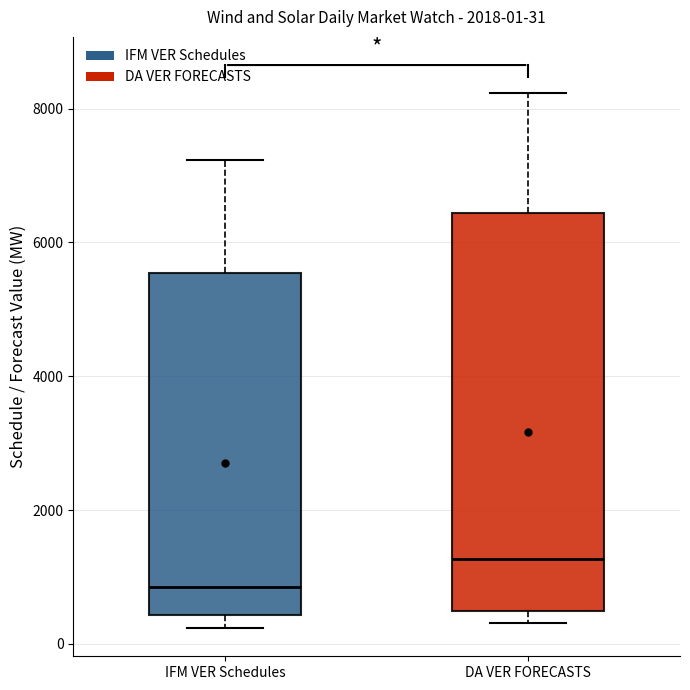

Which box is the tallest, from its lower edge to its upper edge?

DA VER FORECASTS